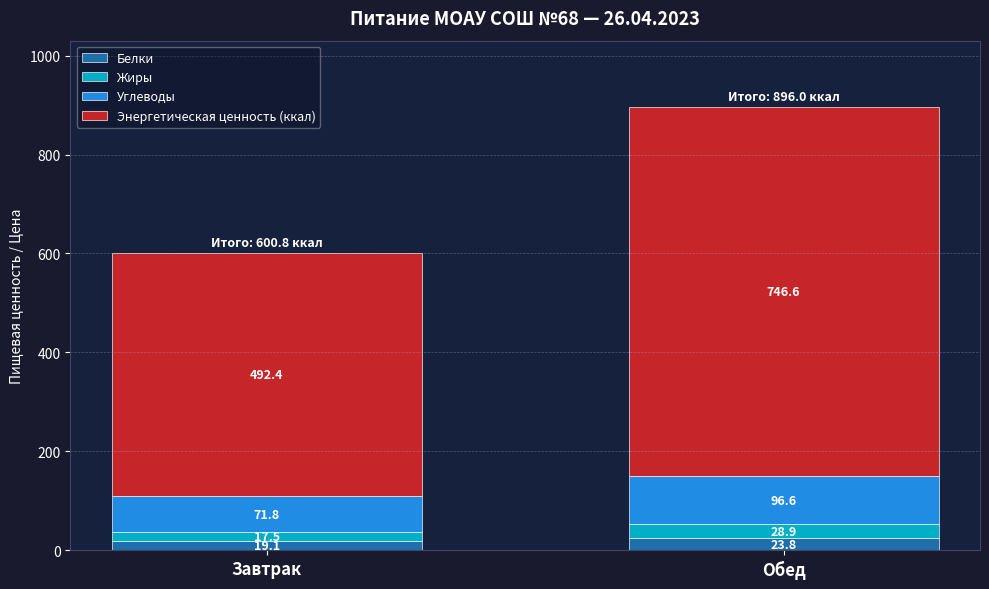

How many data points does each series have?

2